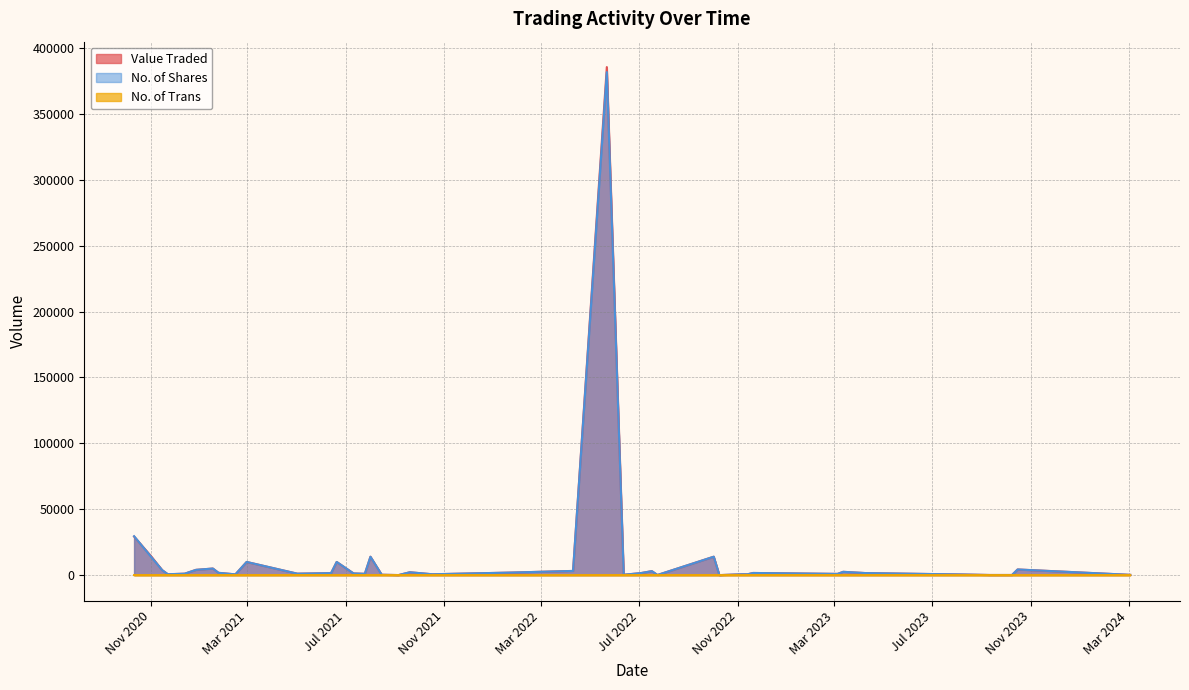

Reading left to right, transcribe all the data shown in this chart.

Value Traded: 03/03/2024=205	15/10/2023=4290	08/10/2023=103	10/09/2023=100	06/08/2023=494	09/04/2023=1545	12/03/2023=2510	05/03/2023=923	20/11/2022=1634	13/11/2022=631	06/11/2022=635	09/10/2022=19	02/10/2022=13974	24/07/2022=104	17/07/2022=3013	03/07/2022=1500	12/06/2022=286	22/05/2022=385545	10/04/2022=3179	23/01/2022=1932	17/10/2021=650	19/09/2021=2180	05/09/2021=50	15/08/2021=285	01/08/2021=13949	25/07/2021=1000	11/07/2021=1267	20/06/2021=10000	13/06/2021=1500	02/05/2021=1100	28/02/2021=10000	14/02/2021=573	24/01/2021=1750	17/01/2021=5000	27/12/2020=4000	13/12/2020=1100	22/11/2020=668	15/11/2020=3750	01/11/2020=14455	11/10/2020=29271
No. of Trans: 03/03/2024=1	15/10/2023=3	08/10/2023=1	10/09/2023=1	06/08/2023=4	09/04/2023=1	12/03/2023=3	05/03/2023=2	20/11/2022=4	13/11/2022=1	06/11/2022=1	09/10/2022=1	02/10/2022=6	24/07/2022=2	17/07/2022=2	03/07/2022=1	12/06/2022=2	22/05/2022=1	10/04/2022=2	23/01/2022=2	17/10/2021=1	19/09/2021=1	05/09/2021=1	15/08/2021=1	01/08/2021=8	25/07/2021=1	11/07/2021=3	20/06/2021=2	13/06/2021=2	02/05/2021=7	28/02/2021=3	14/02/2021=1	24/01/2021=1	17/01/2021=1	27/12/2020=2	13/12/2020=1	22/11/2020=1	15/11/2020=2	01/11/2020=4	11/10/2020=15
No. of Shares: 03/03/2024=205	15/10/2023=4290	08/10/2023=103	10/09/2023=100	06/08/2023=494	09/04/2023=1545	12/03/2023=2510	05/03/2023=923	20/11/2022=1634	13/11/2022=631	06/11/2022=635	09/10/2022=19	02/10/2022=13974	24/07/2022=104	17/07/2022=3013	03/07/2022=1500	12/06/2022=286	22/05/2022=381728	10/04/2022=3179	23/01/2022=1932	17/10/2021=650	19/09/2021=2180	05/09/2021=50	15/08/2021=285	01/08/2021=13949	25/07/2021=1000	11/07/2021=1267	20/06/2021=10000	13/06/2021=1500	02/05/2021=1100	28/02/2021=10000	14/02/2021=573	24/01/2021=1750	17/01/2021=5000	27/12/2020=4000	13/12/2020=1100	22/11/2020=668	15/11/2020=3750	01/11/2020=14005	11/10/2020=29521